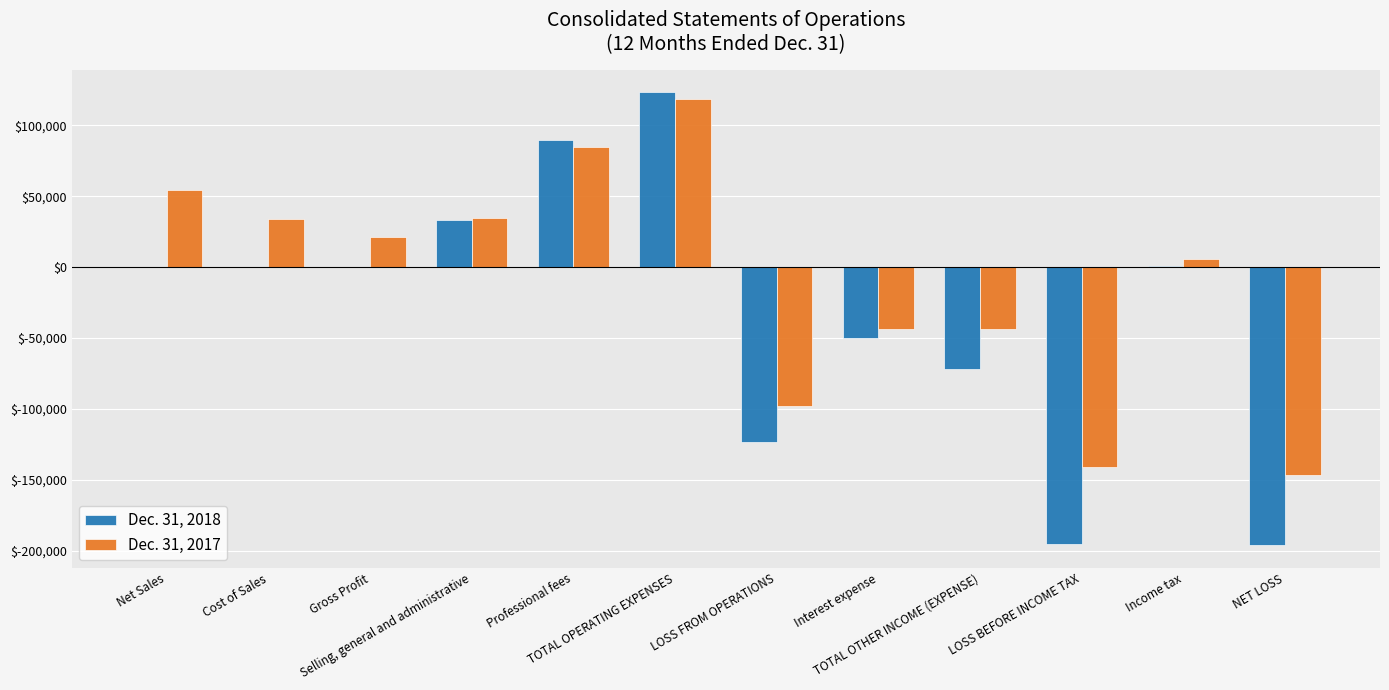

Where is Dec. 31, 2017 nearest to the value -13999?

Income tax